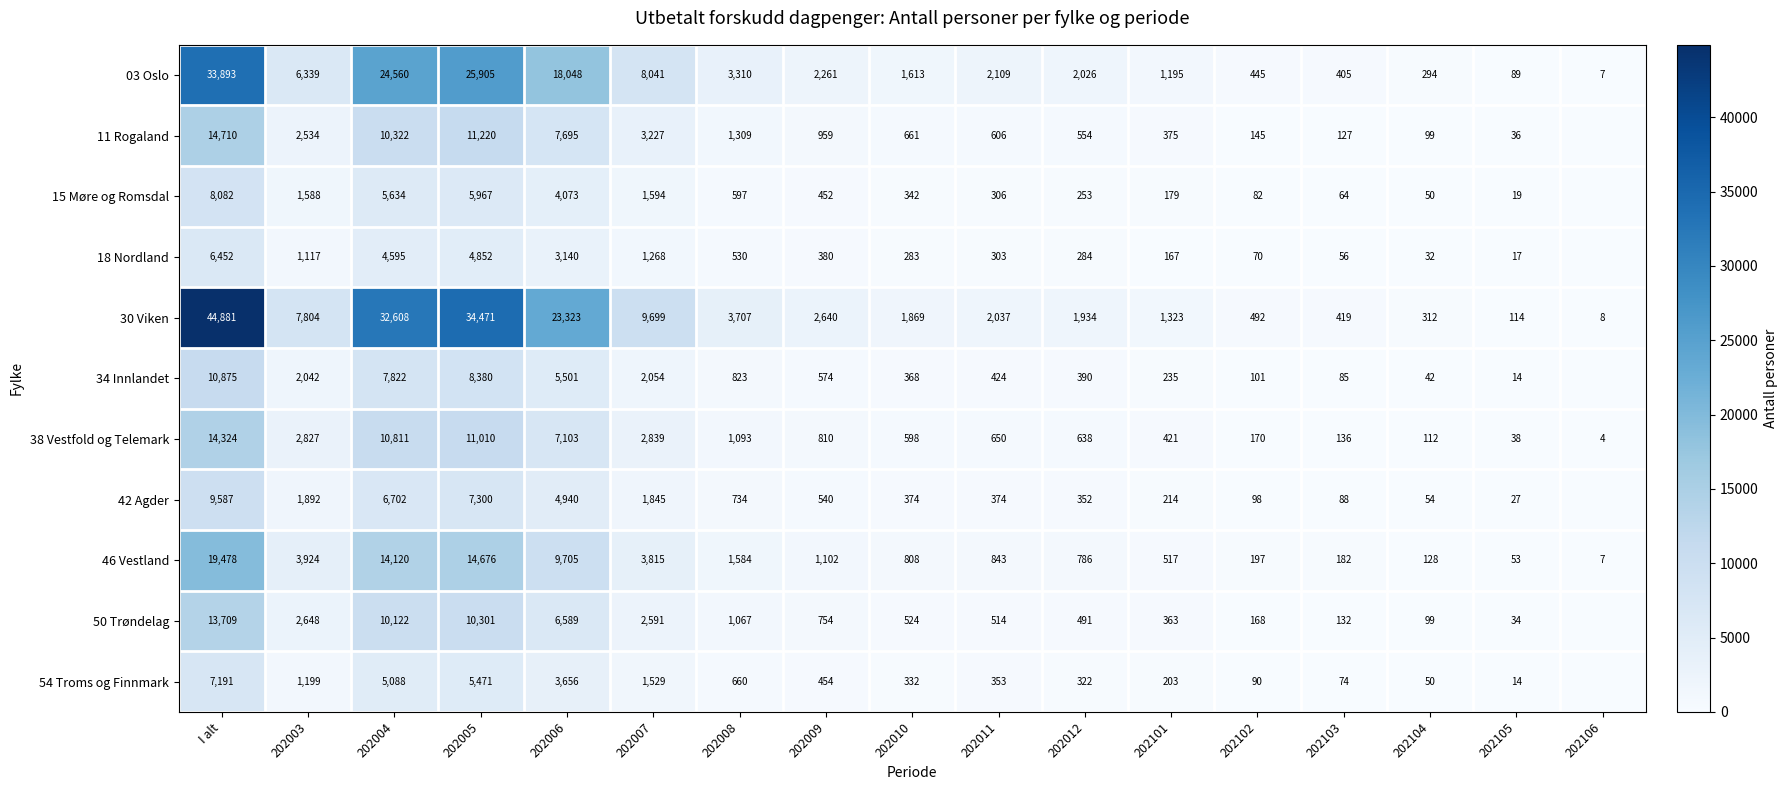

What is the difference between the maximum and minimum values in the 38 Vestfold og Telemark series?

14320